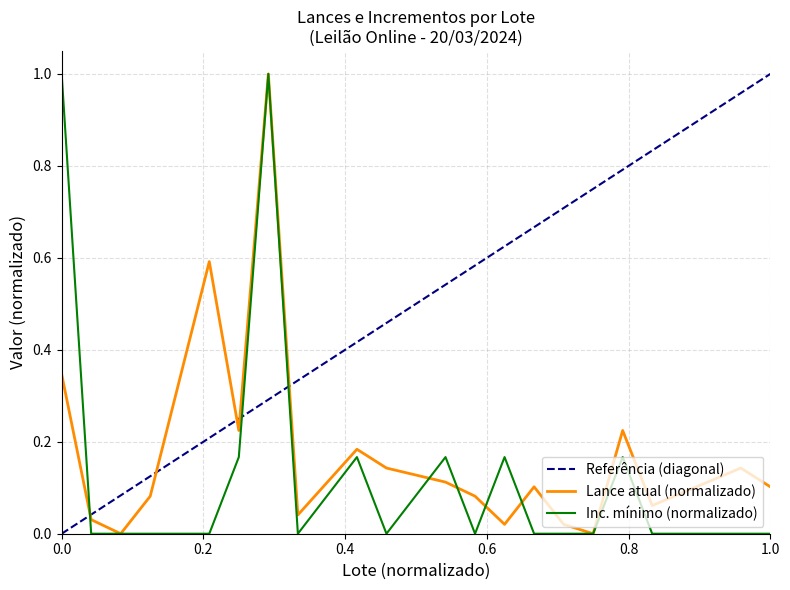

The value of Lance atual (normalizado) at 0.0 is 0.1. True or false?

False